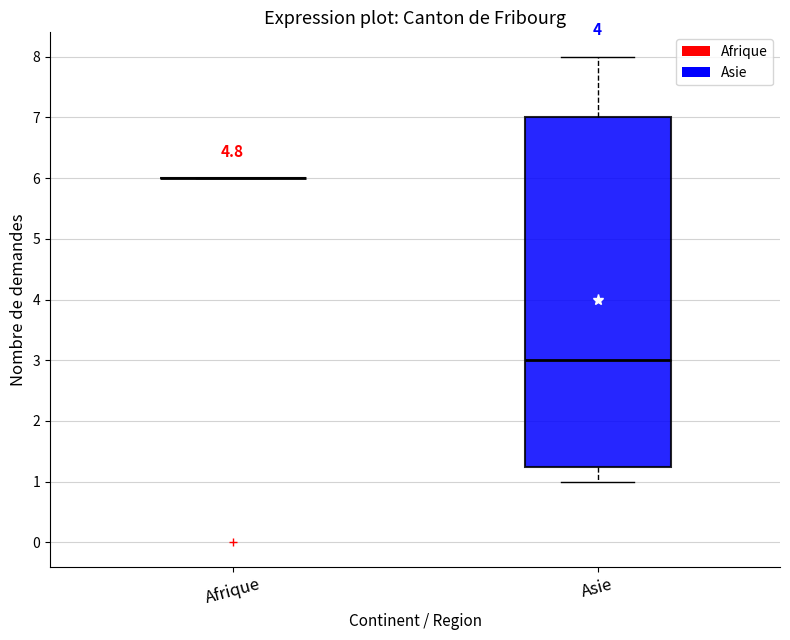

Reading left to right, read every box against the y-axis: the position of its median line, the range the box covers, and the ends of its whiskers. The values are not printed on the chart, so give them approximately, as read against the axis.

Afrique: box collapsed to a line at 6.0, whiskers 6.0 to 6.0
Asie: median 3.0, box 1.3 to 7.0, whiskers 1.0 to 8.0